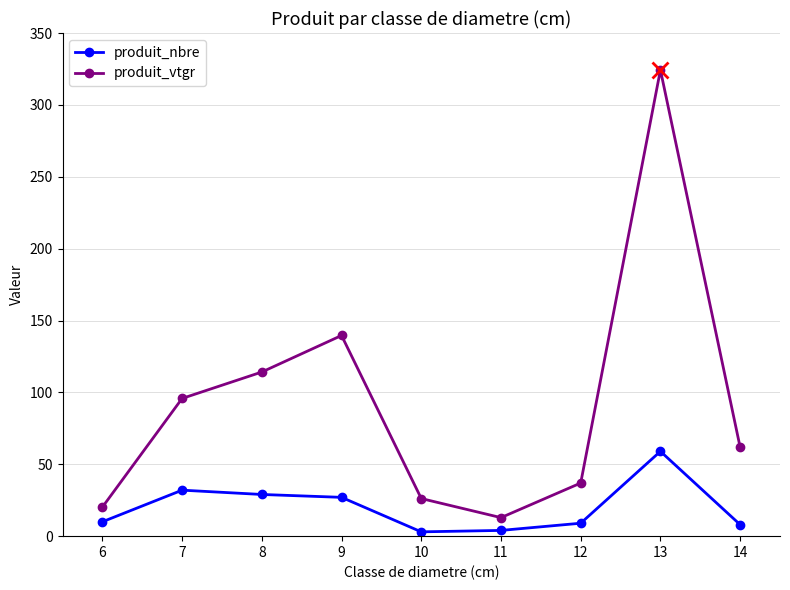

What is the approximate value of produit_nbre at 13?

59.0